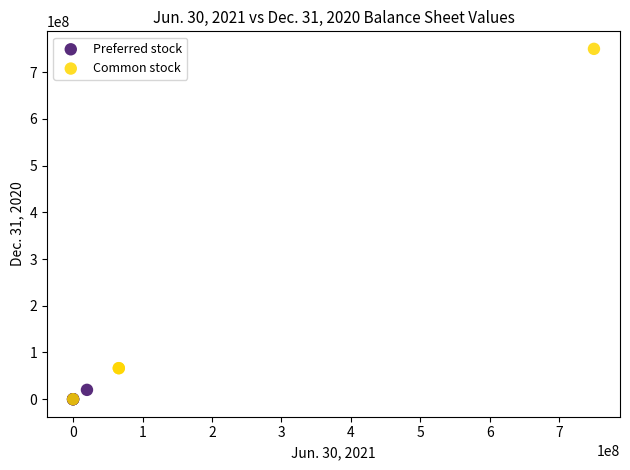

Which series has the widest spread of Y values?

Common stock